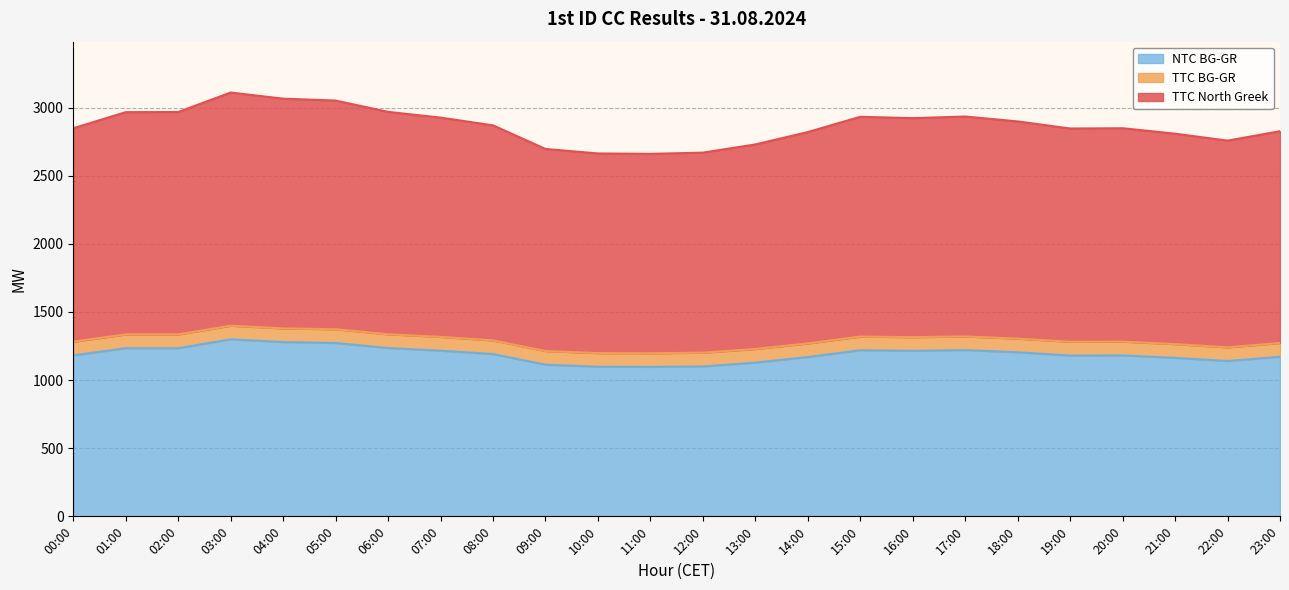

Which series has the largest total across all categories?

TTC North Greek